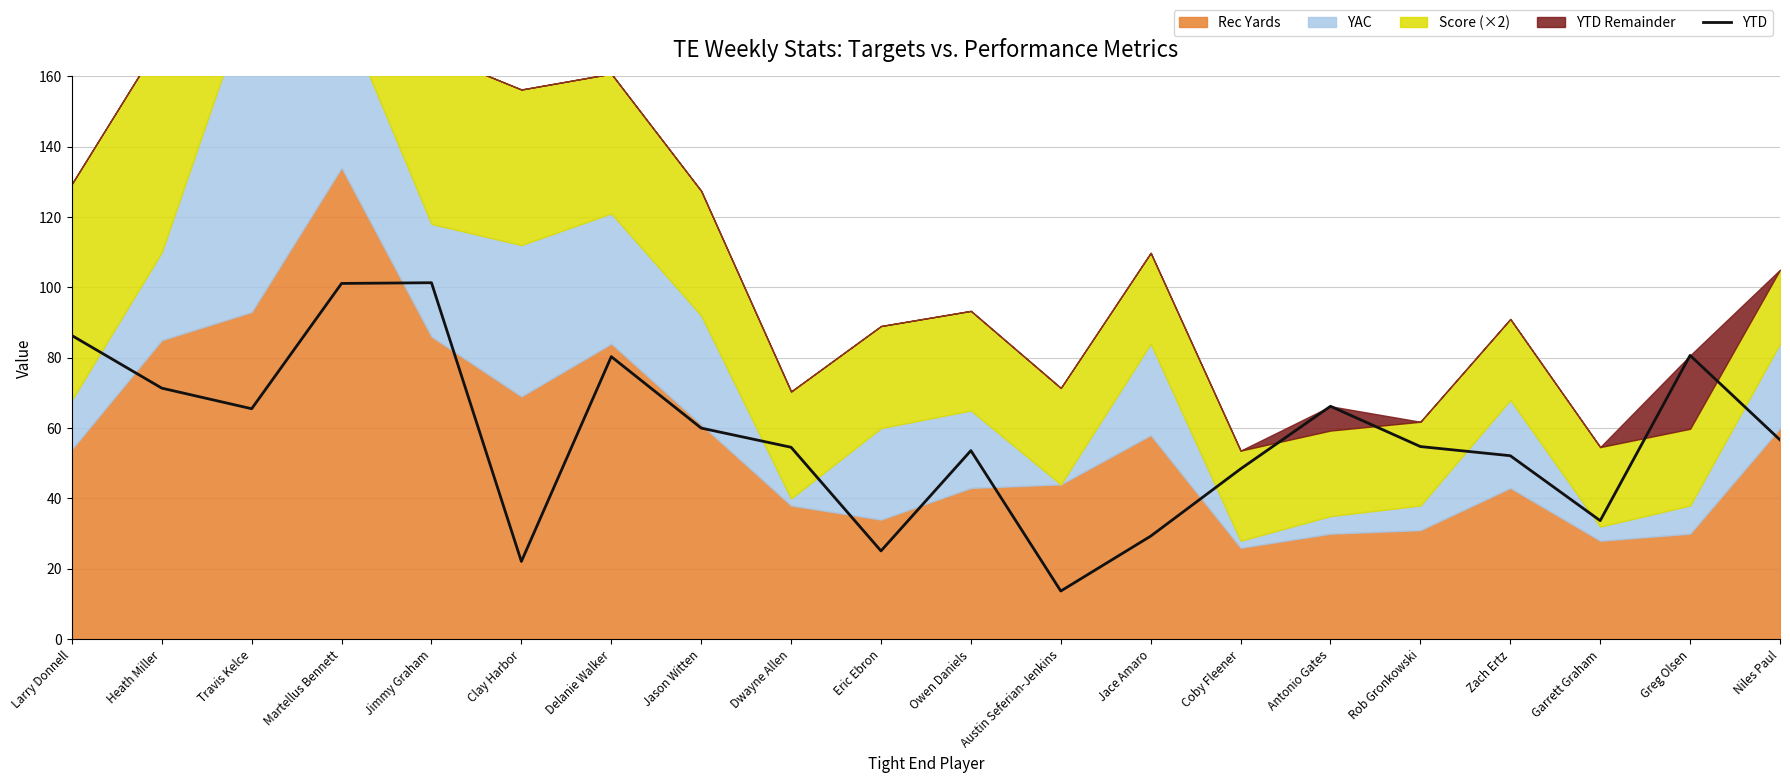

Where is the first local maximum?

Jimmy Graham